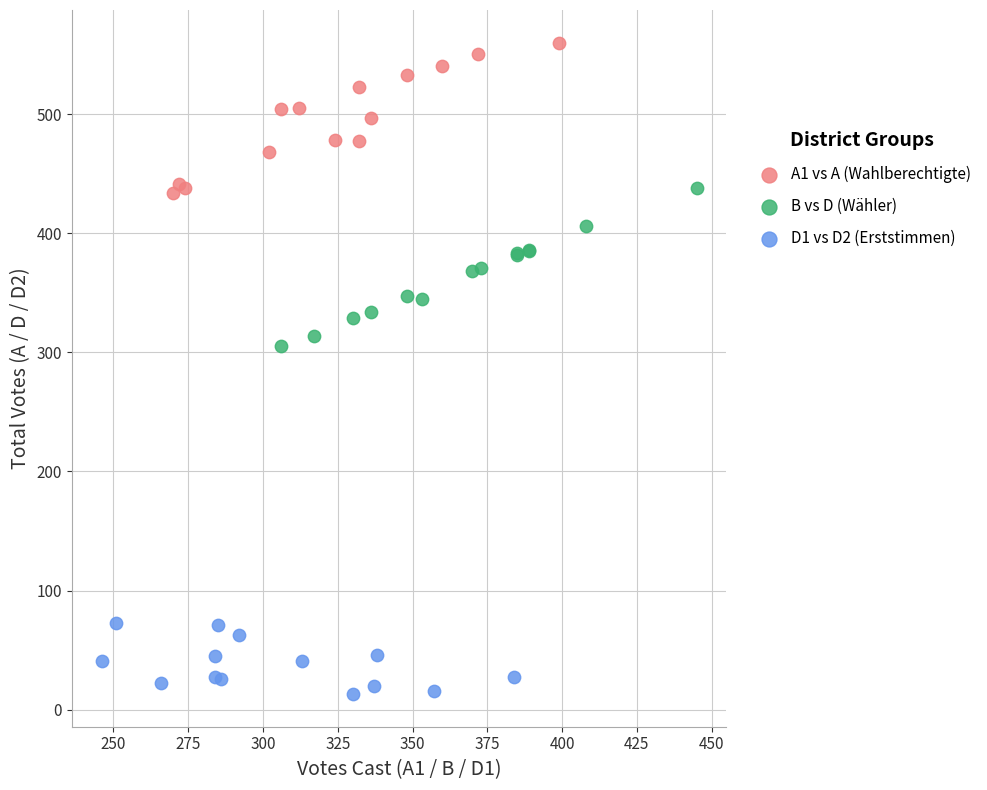

Which series reaches the minimum Y coordinate?

D1 vs D2 (Erststimmen)